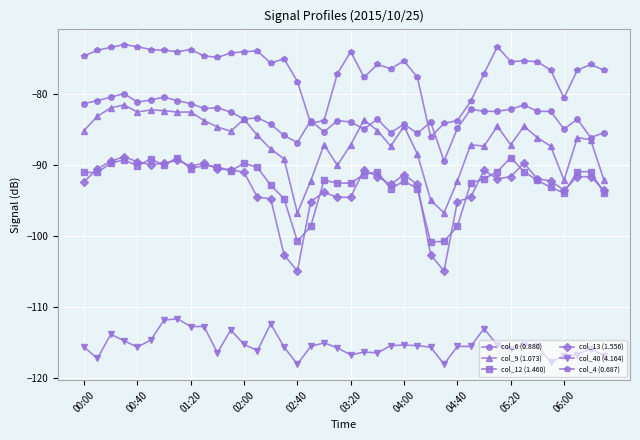

Which series has the largest total across all categories?

col_4 (0.687)